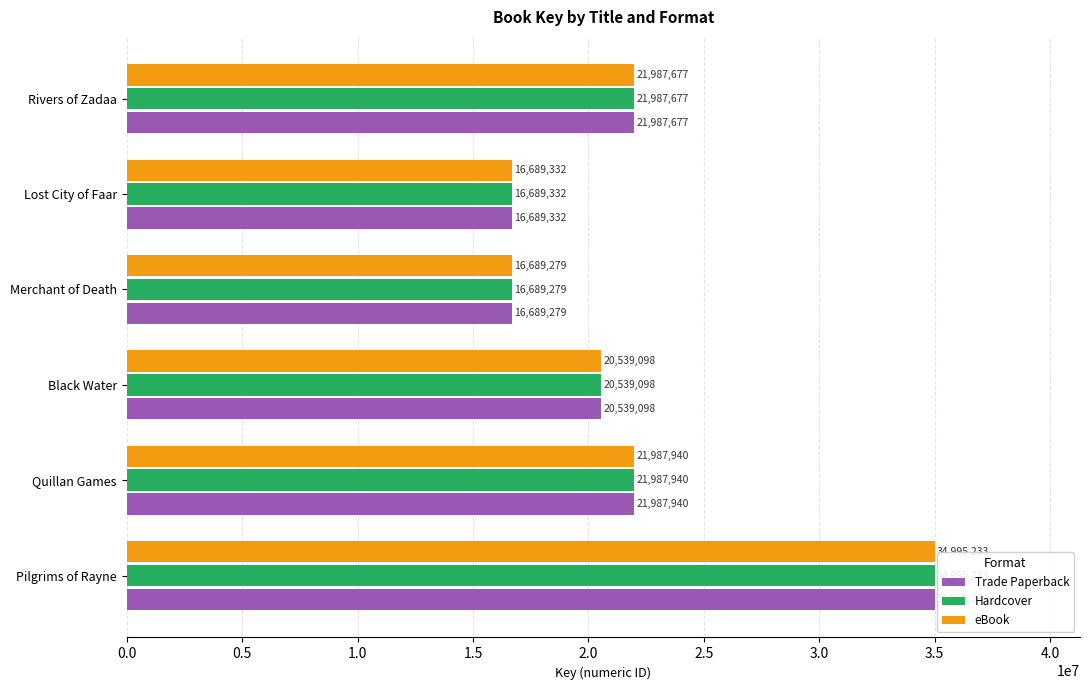

What are all the series names shown in the legend?

Trade Paperback, Hardcover, eBook